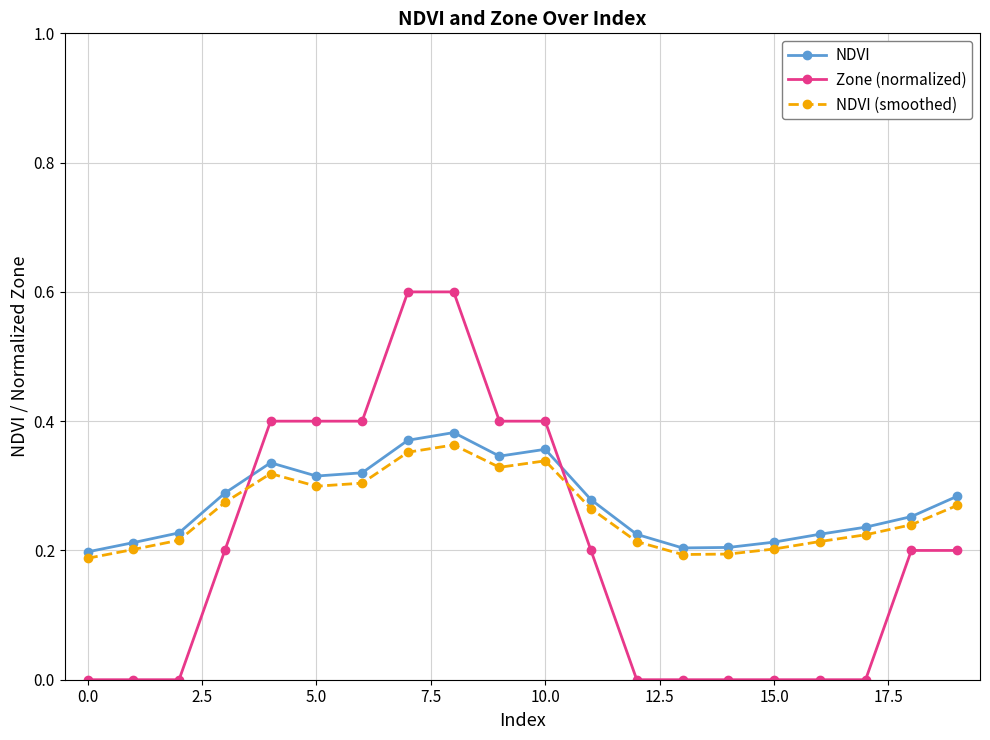

Which series has the widest spread of values?

Zone (normalized)